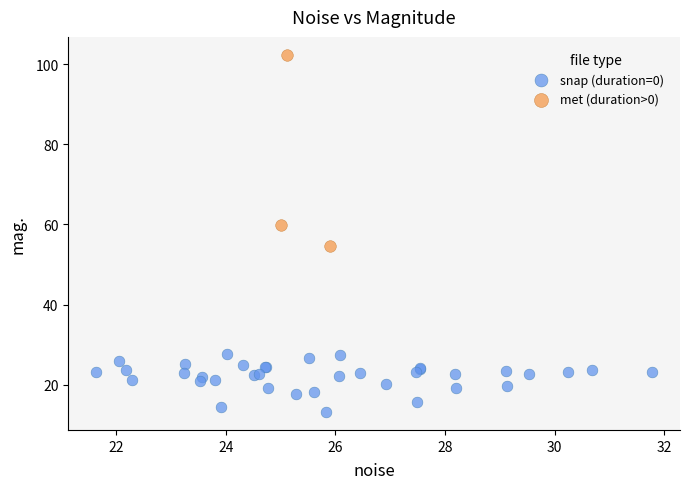

Which series reaches the minimum Y coordinate?

snap (duration=0)